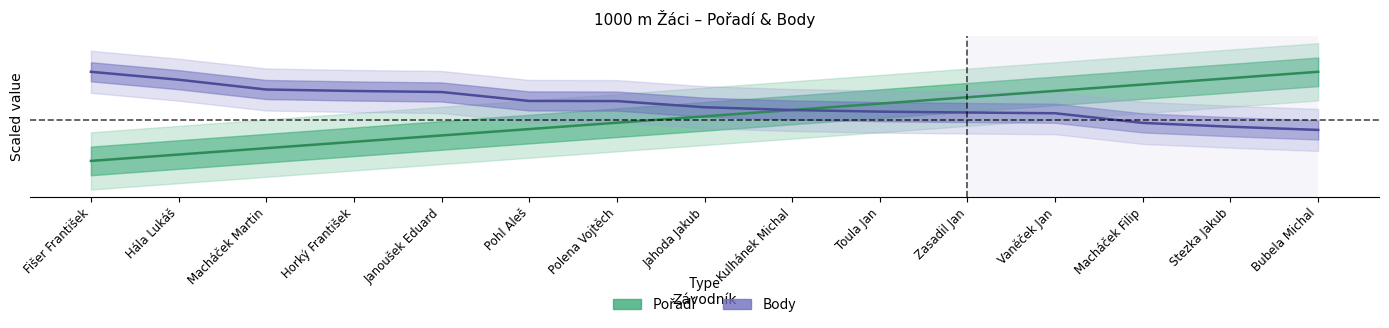

List the series in order of their peak value, lowest first.

Pořadí, Body